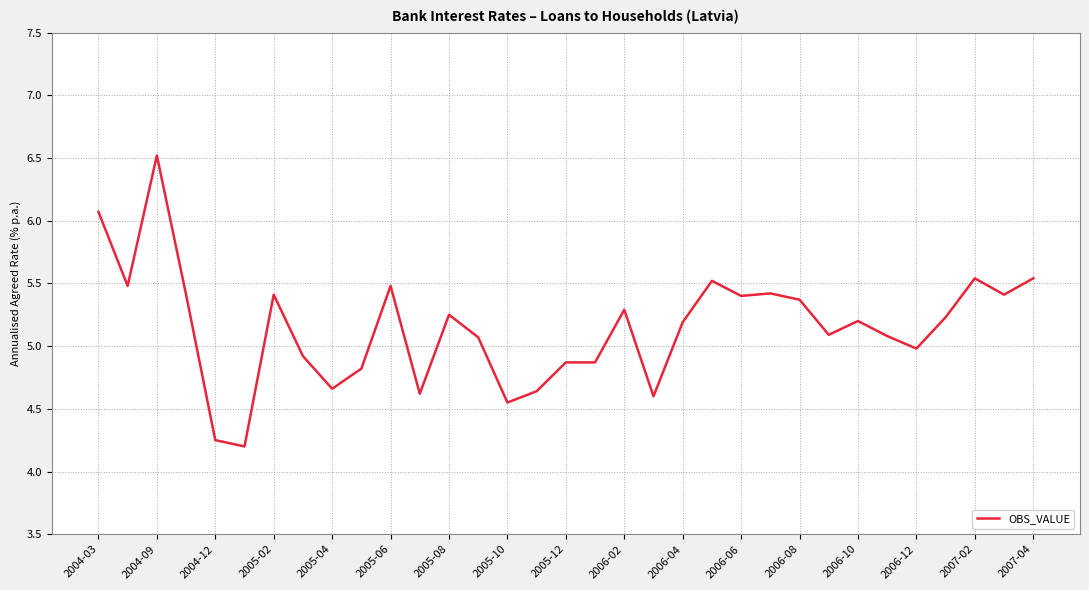

What is the difference between the maximum and minimum values?

2.3